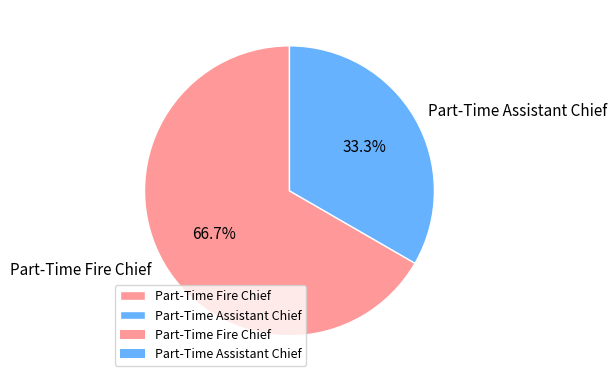

Does Part-Time Fire Chief account for over 50% of the chart?

Yes